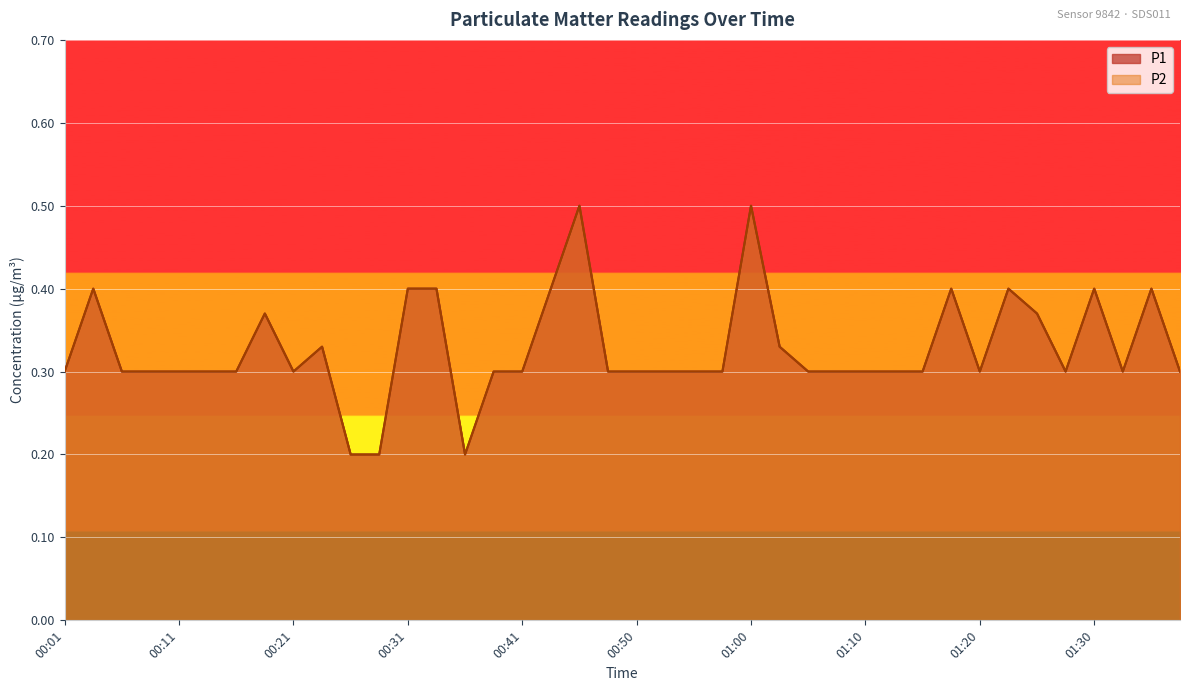

How many P1 values are between 0 and 1?

40